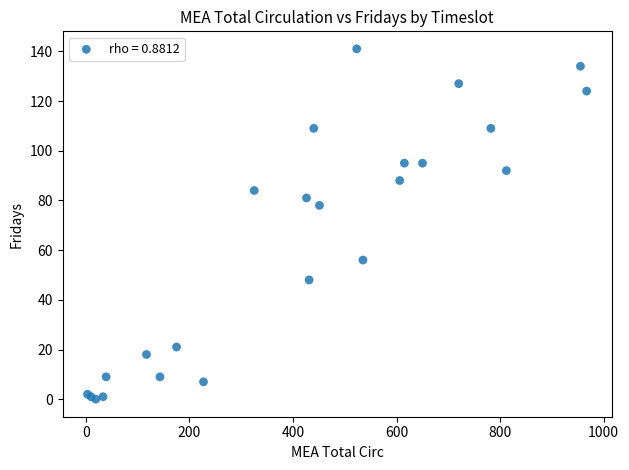

What Y value in the scatter plot is closest to 70?

78